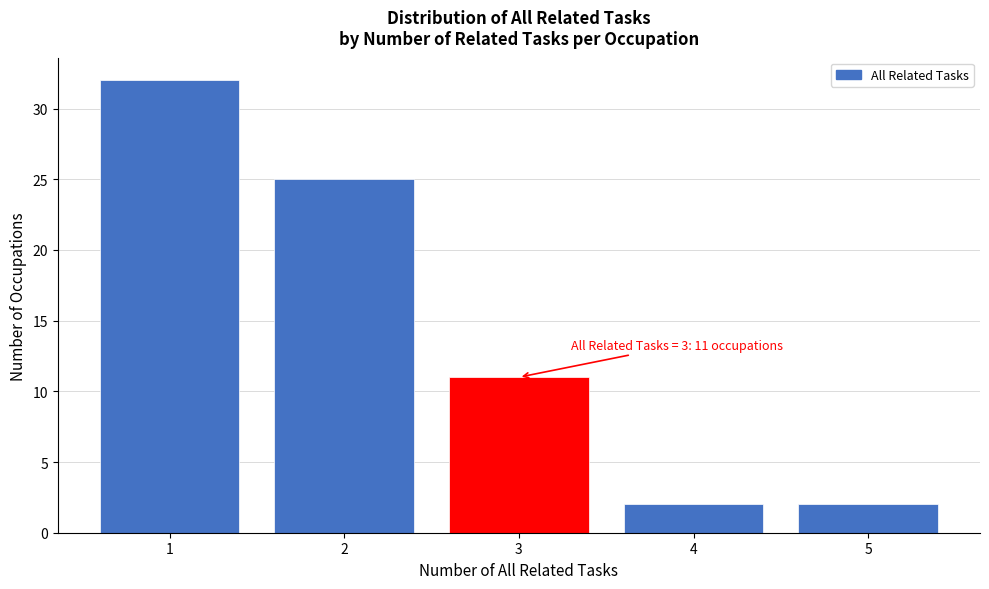

Reading left to right, what are all the values shown in this chart?

32	25	11	2	2